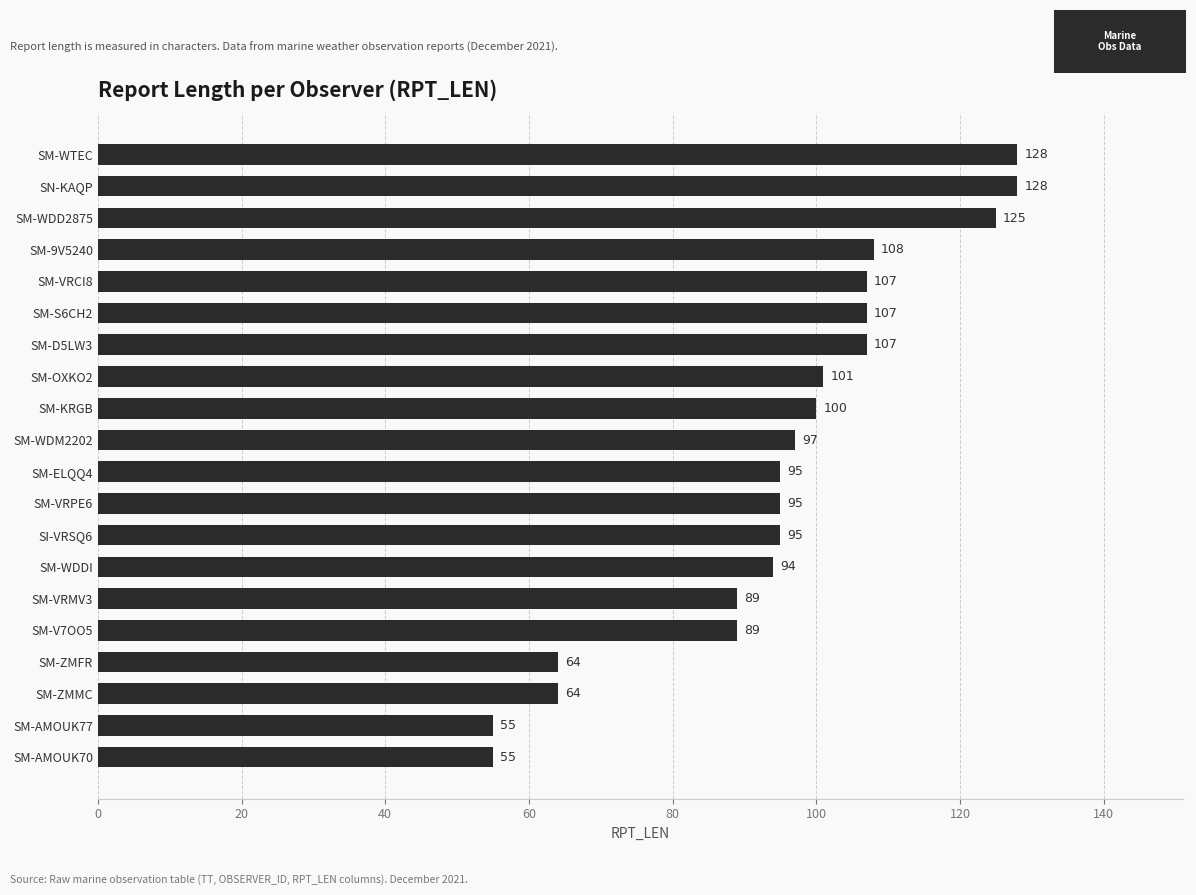

Read the value at SM-ZMMC, to the nearest 5.

65